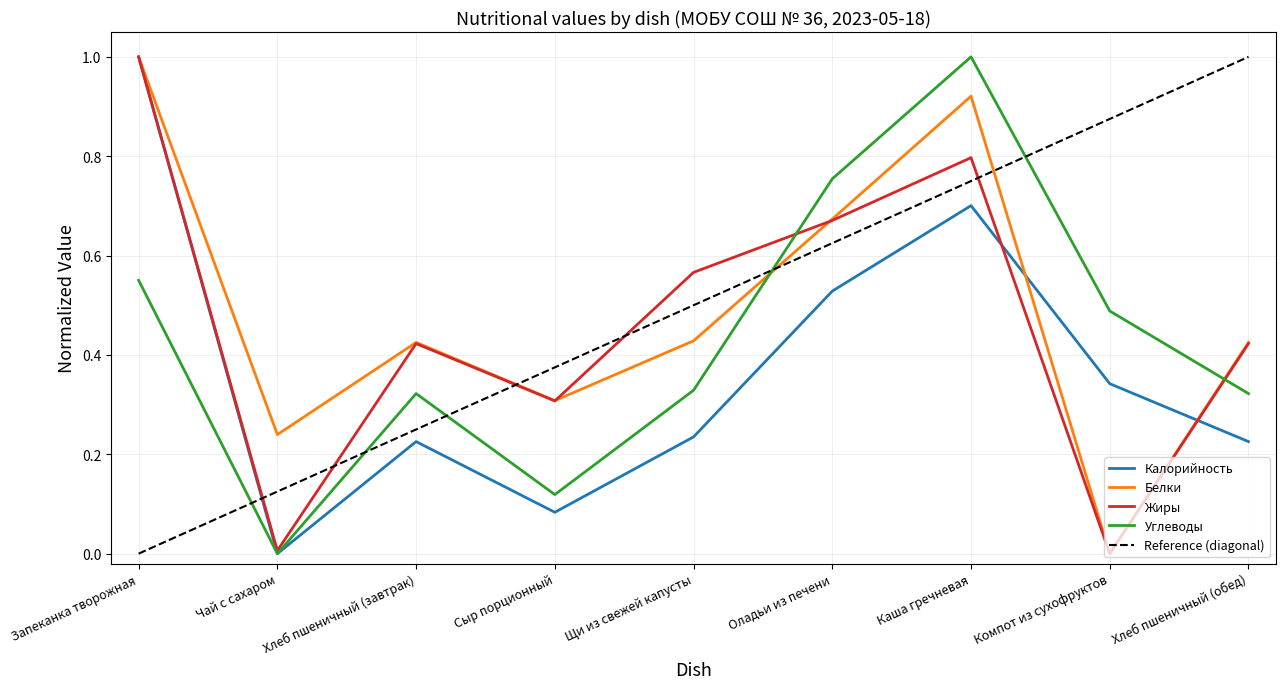

Which series changed the most between Запеканка творожная and Чай с сахаром?

Калорийность